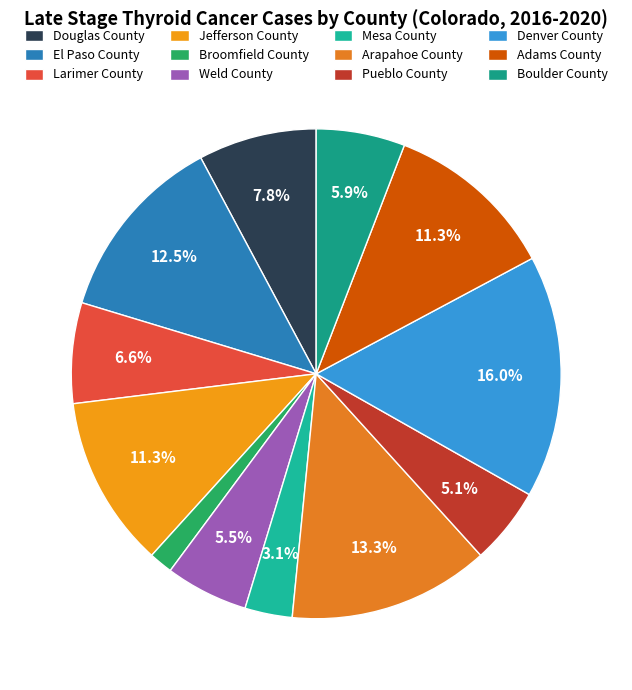

To the nearest percent, what percentage of the pie is Denver County?

16%